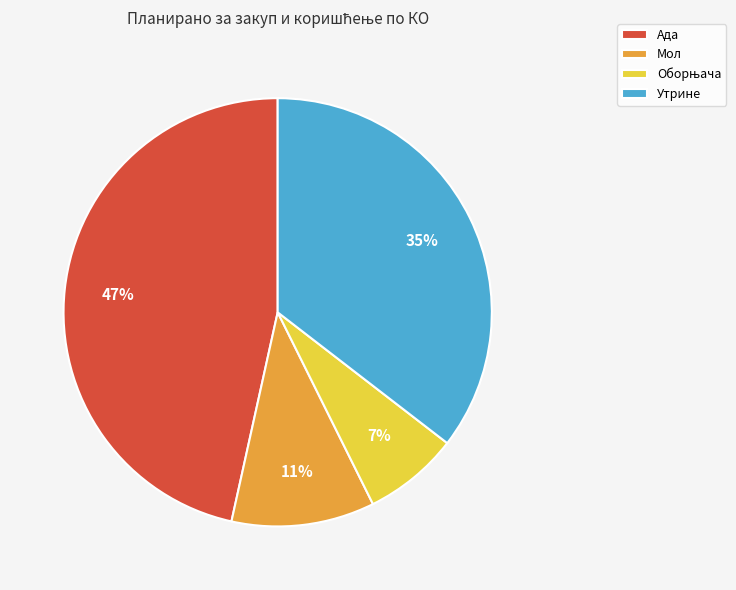

Is there a majority slice in this chart?

No